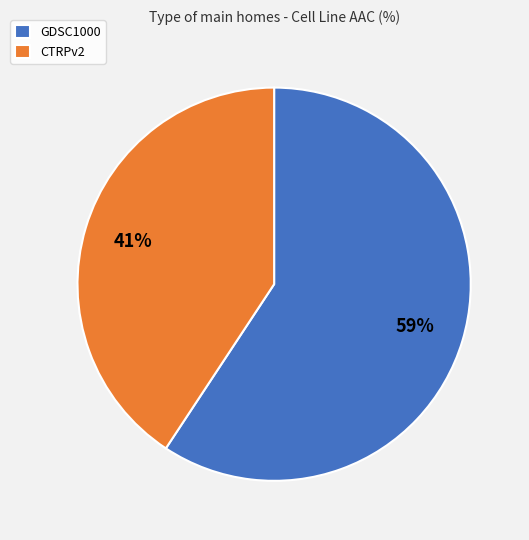

Which slice is the smallest?

CTRPv2